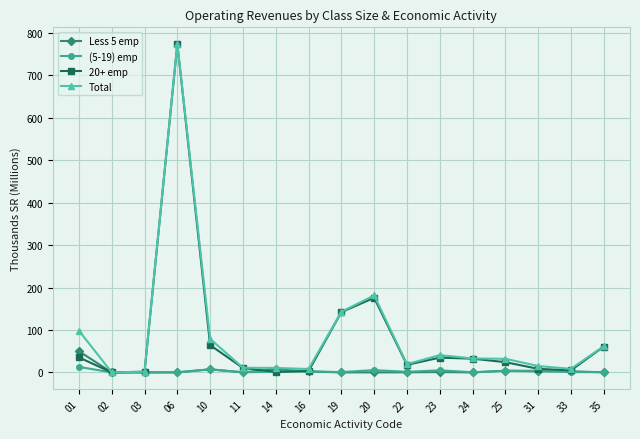

How many lines are shown in the chart?

4